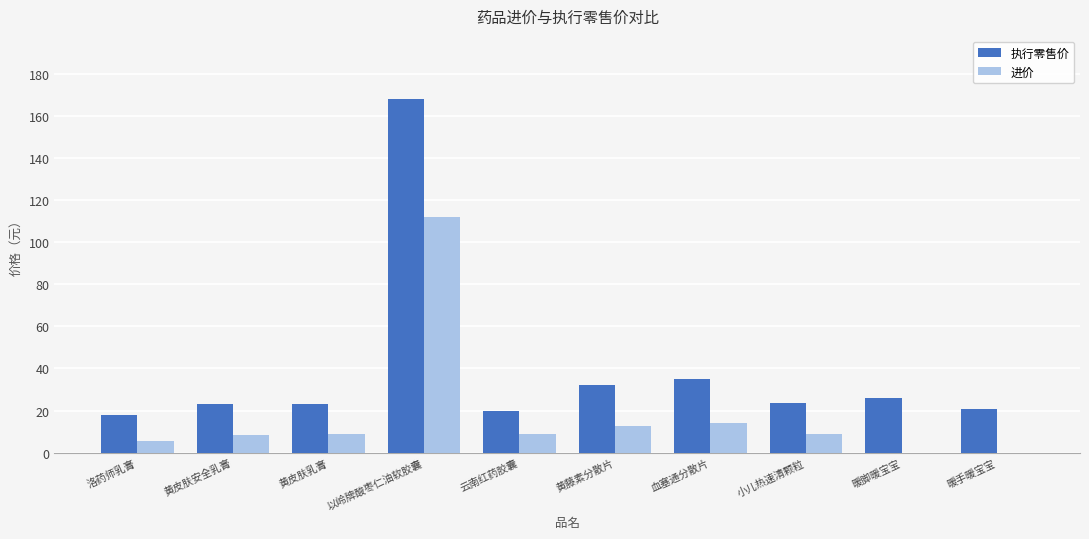

Between 以岭牌酸枣仁油软胶囊 and 云南红药胶囊, which series saw the biggest shift?

执行零售价